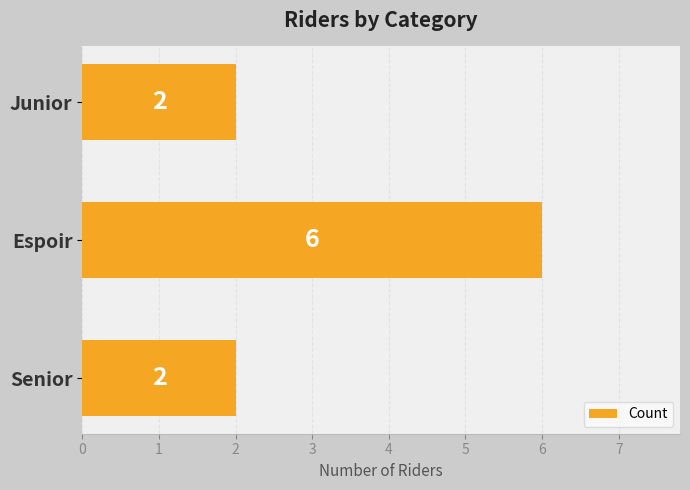

Approximately how many times larger is the value at Junior compared to Senior?

1.0